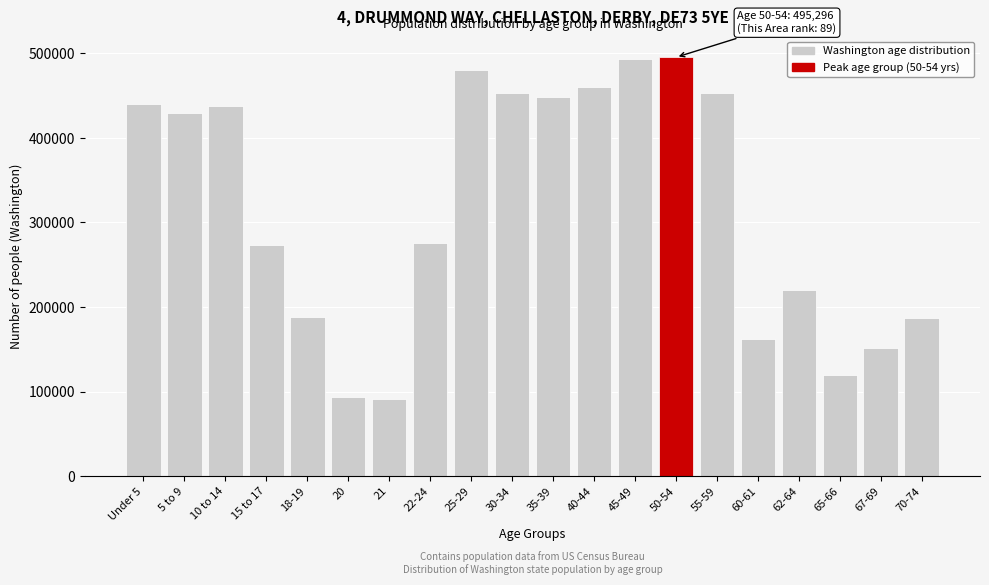

What is the change in value from 25-29 to 70-74?

-293652